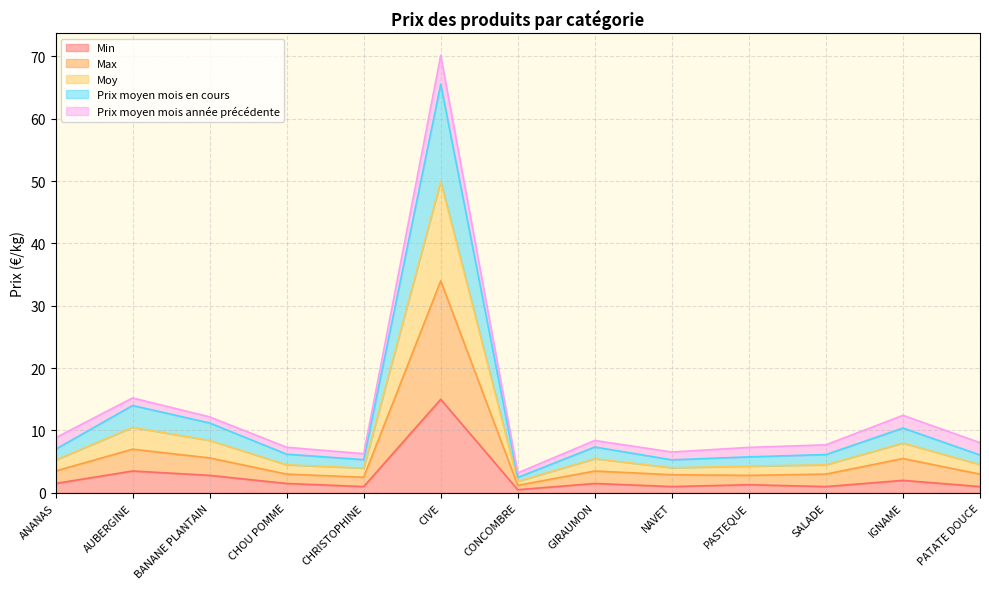

At which category is the sum across all series the highest?

CIVE